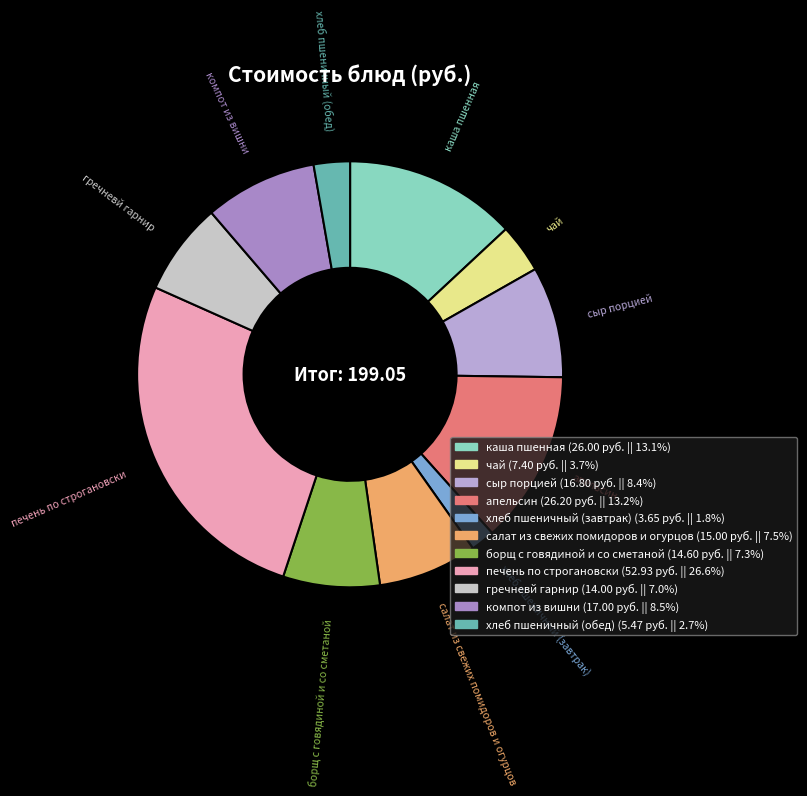

Which category has the biggest portion of the pie?

печень по строгановски